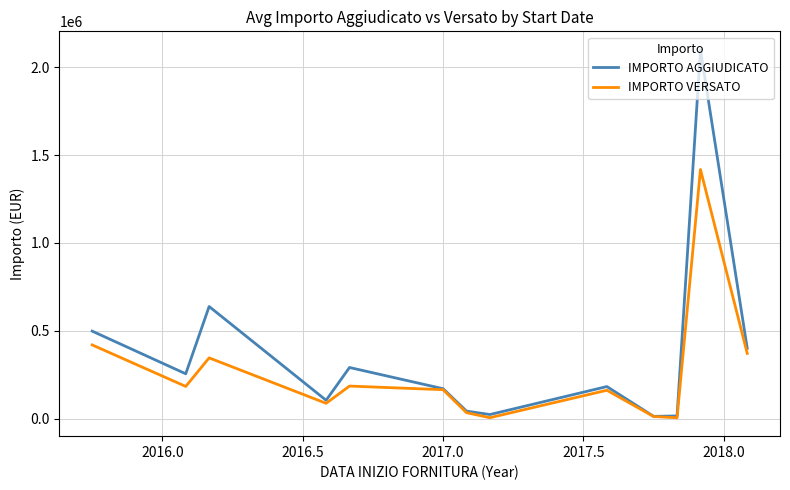

Which series has the largest total across all categories?

IMPORTO AGGIUDICATO